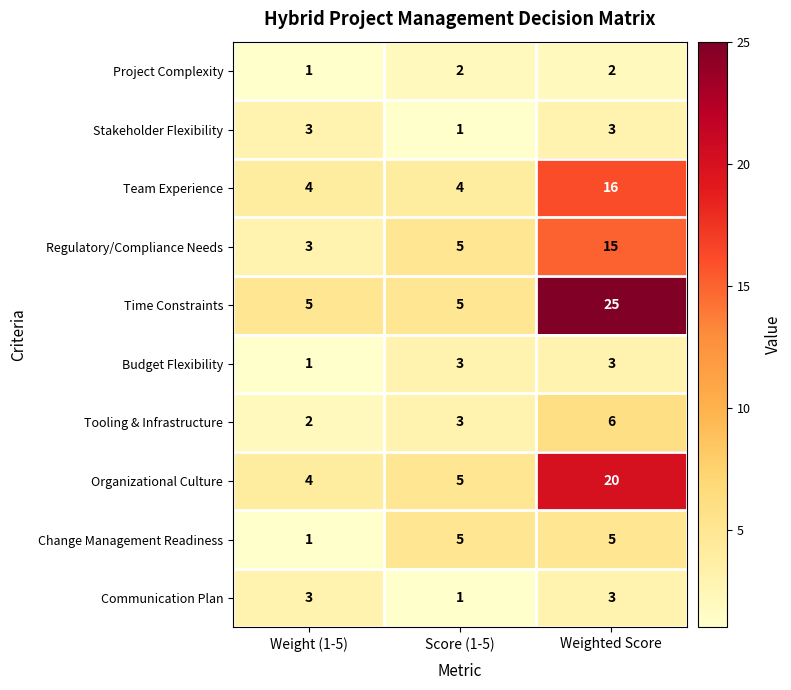

What is the maximum value shown in the chart?

25